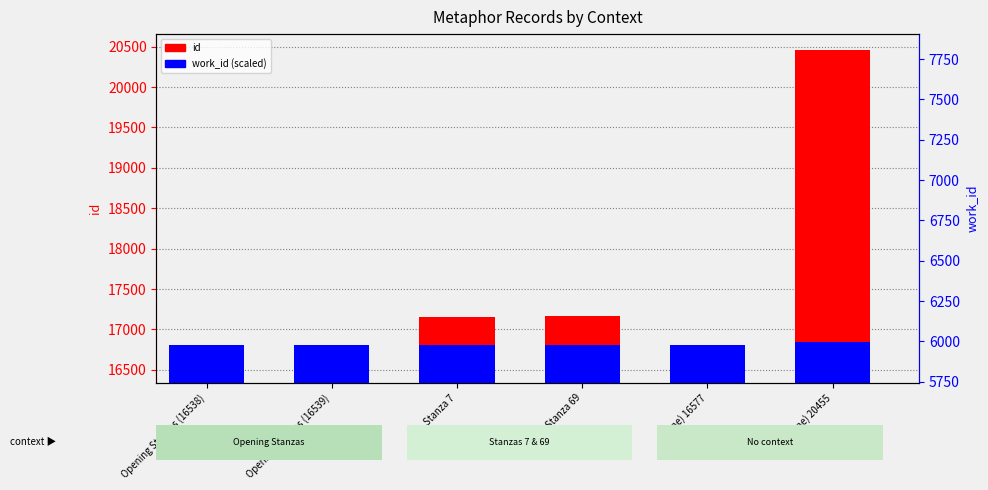

Count the number of categories in the chart.

6